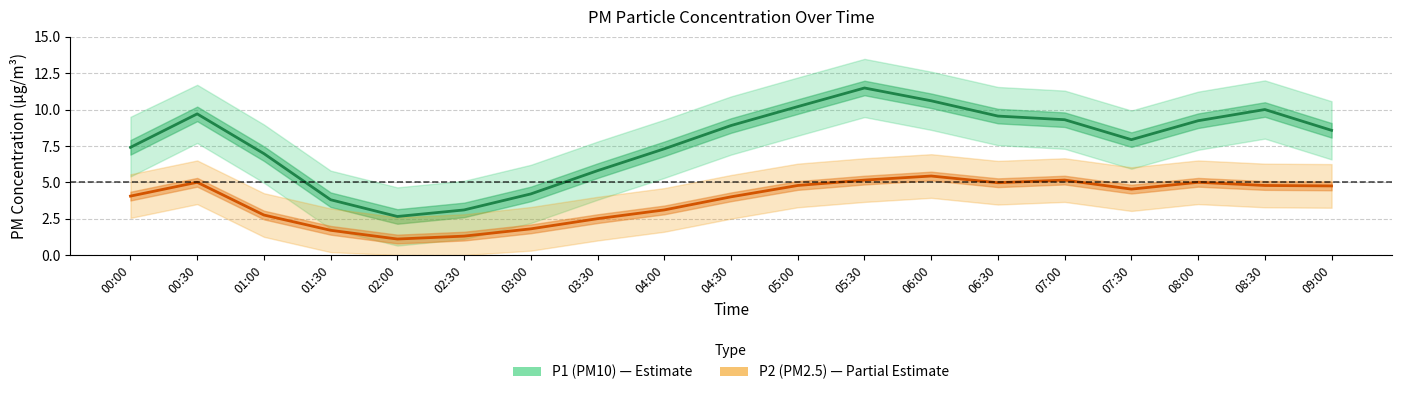

What position from the left is 00:00?

1